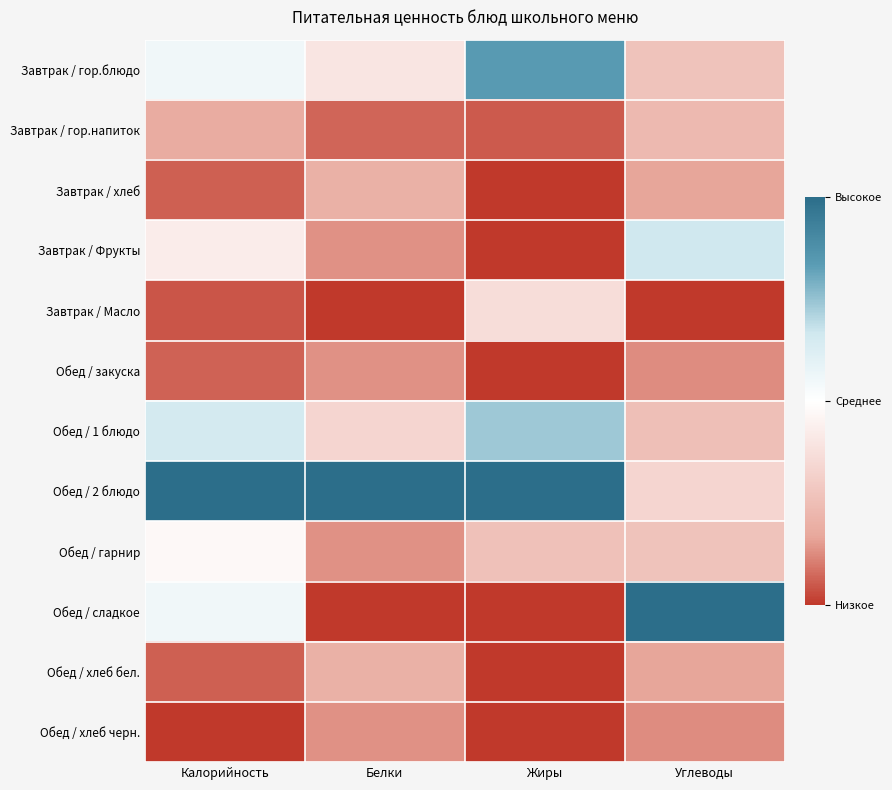

Which series has the largest range (max minus min)?

Обед / сладкое